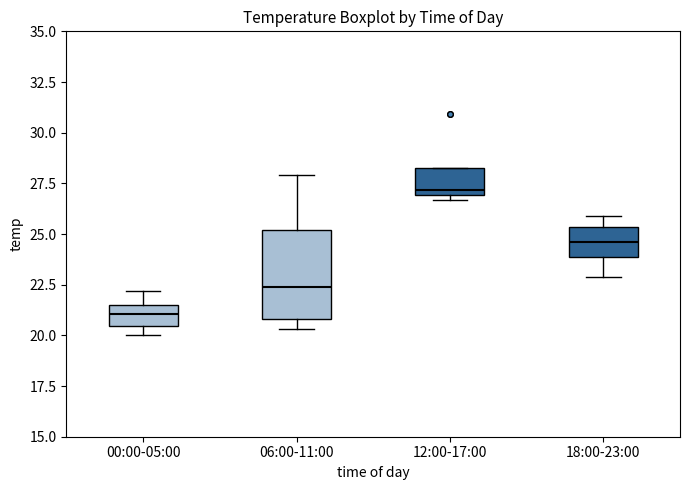

Comparing the boxes themselves (not the whiskers), which one is the tallest?

06:00-11:00